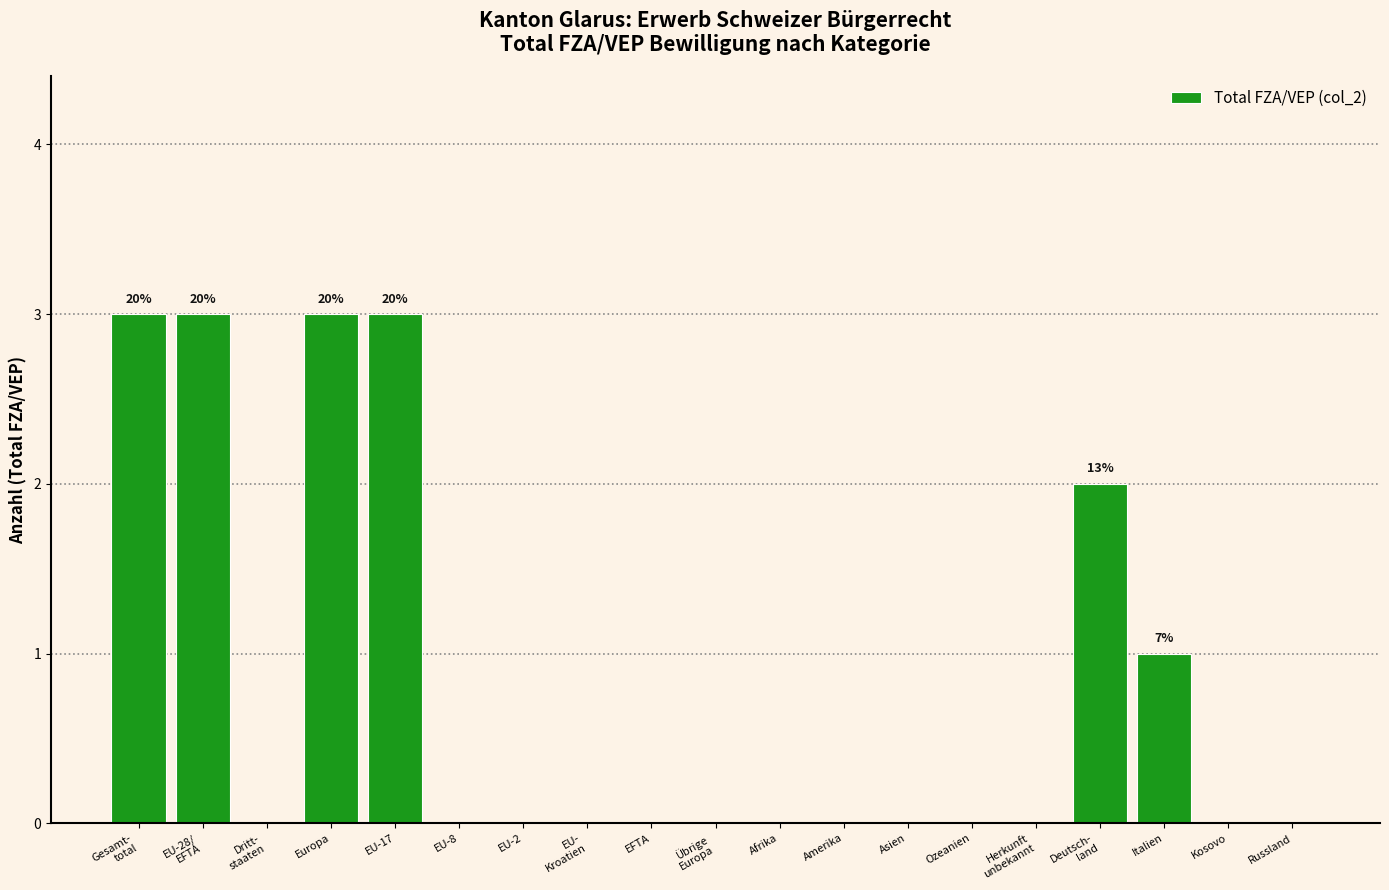

What is the sum of all values?

15